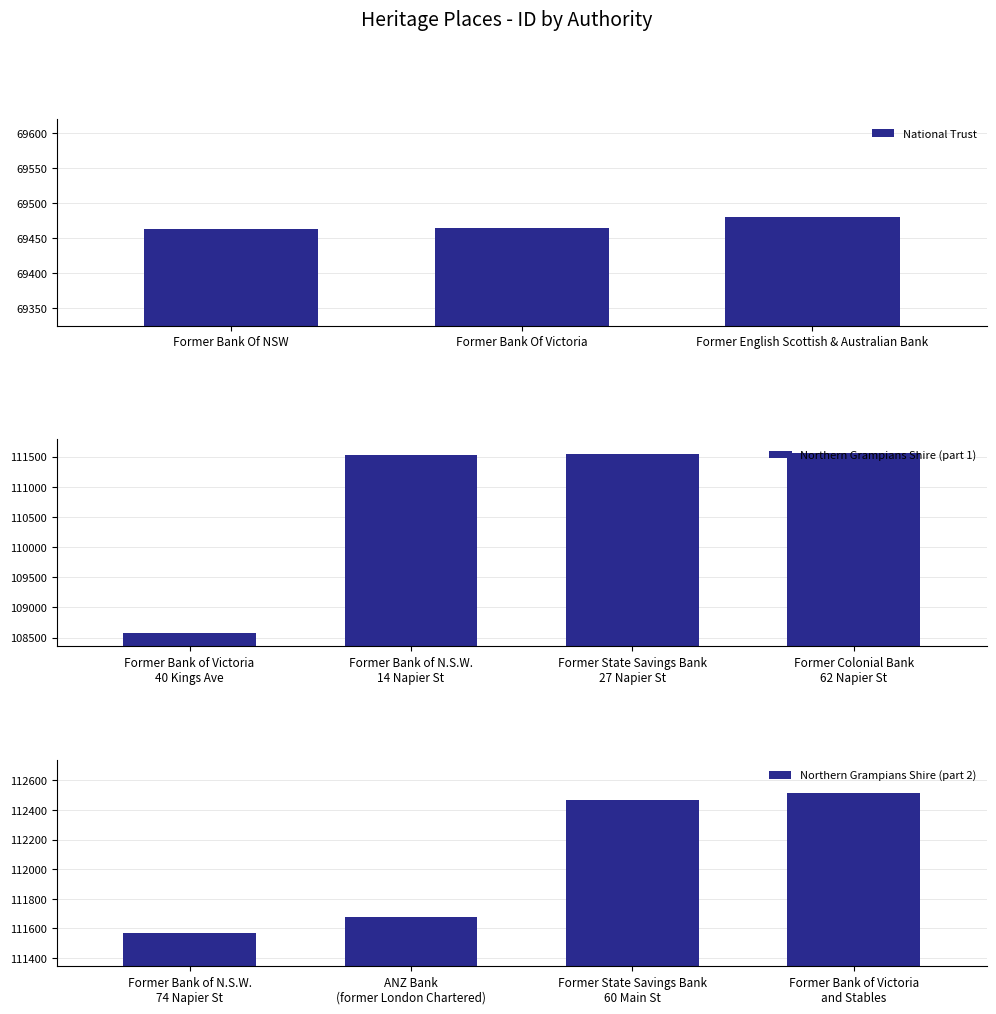

Between Former Bank Of NSW and Former English Scottish & Australian Bank, which is larger?

Former English Scottish & Australian Bank